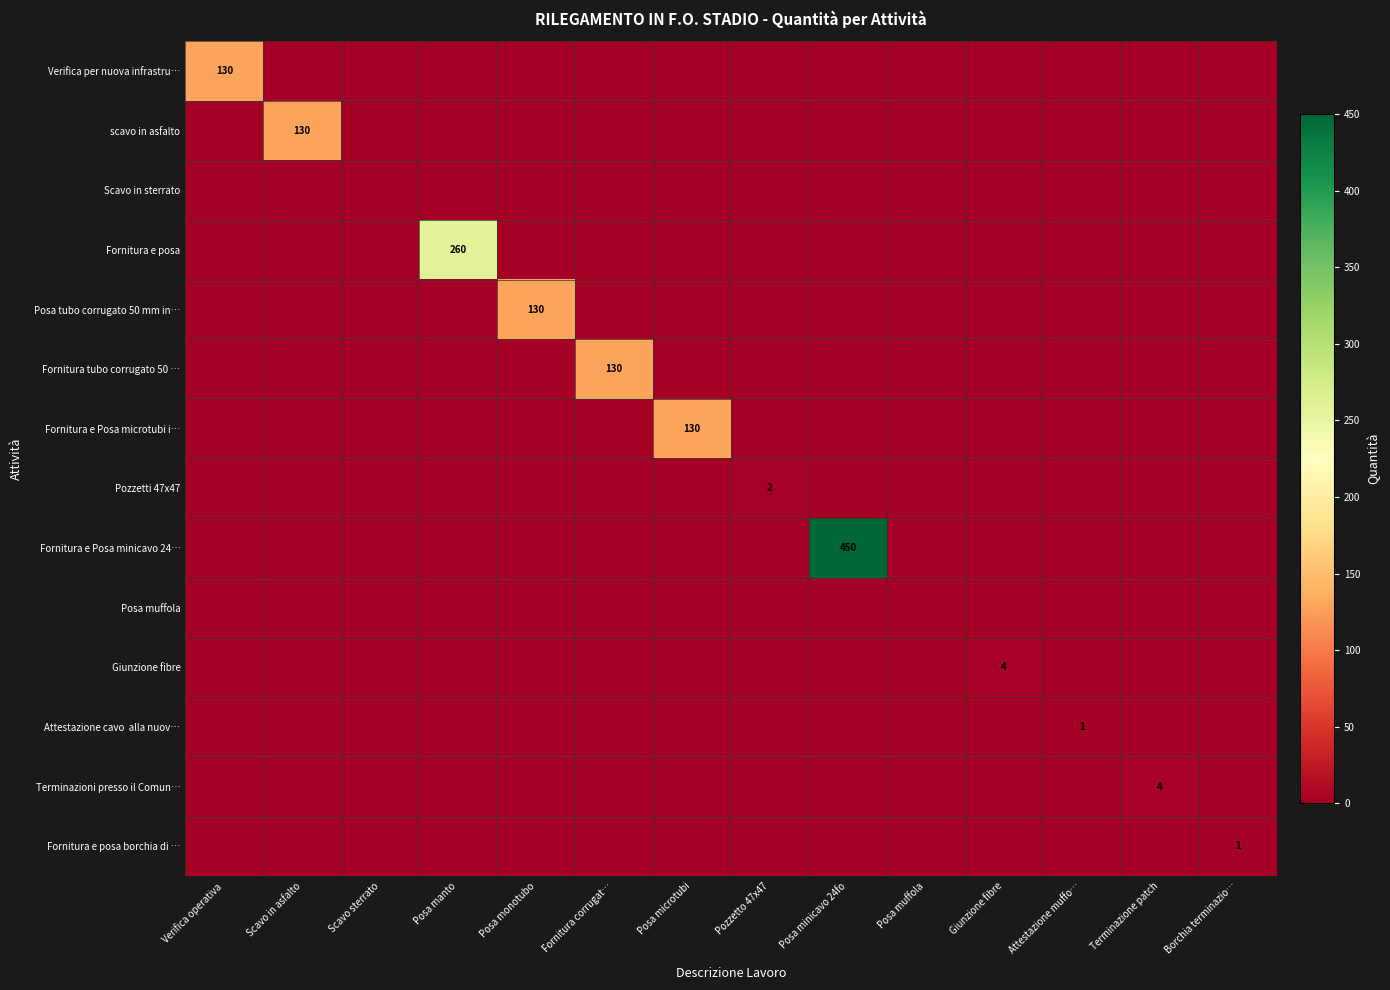

How many series are shown in this chart?

14